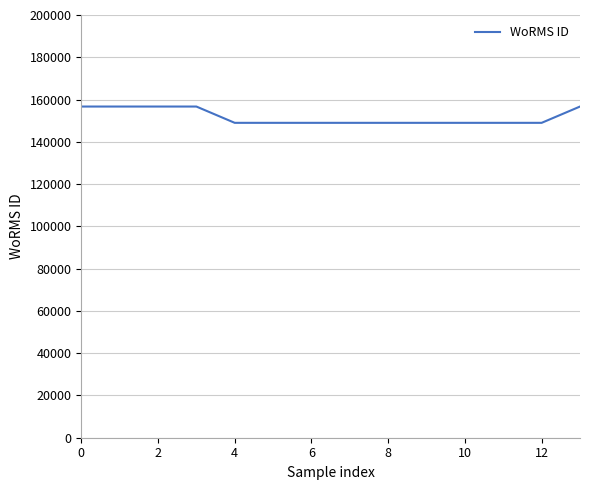

What is the minimum value shown in the chart?

148980